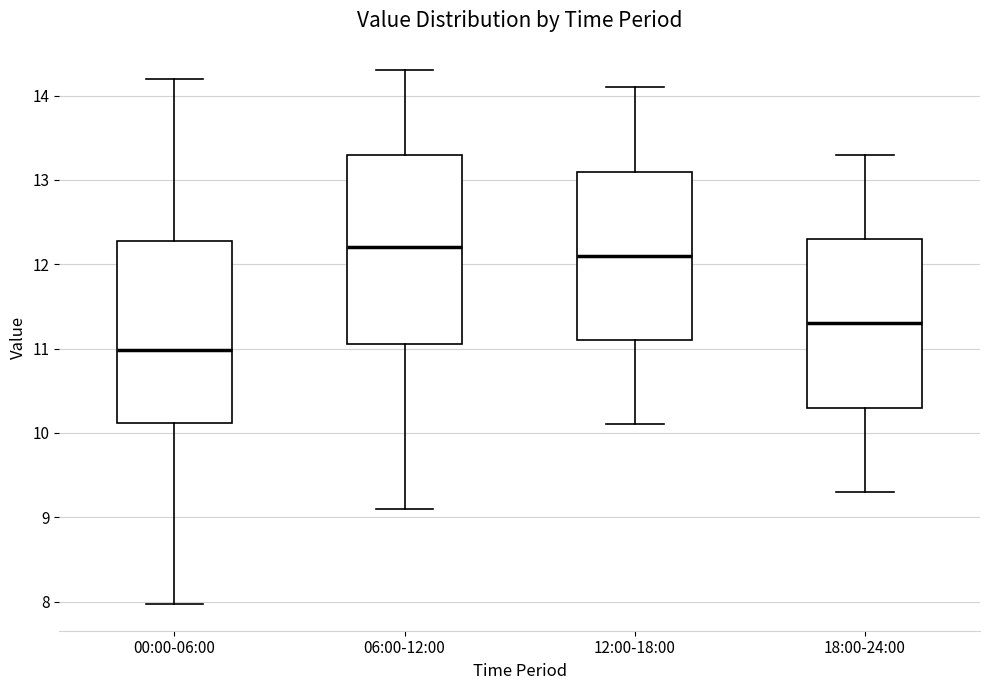

Reading left to right, read every box against the y-axis: the position of its median line, the range the box covers, and the ends of its whiskers. The values are not printed on the chart, so give them approximately, as read against the axis.

00:00-06:00: median 11.0, box 10.1 to 12.3, whiskers 8.0 to 14.2
06:00-12:00: median 12.2, box 11.1 to 13.3, whiskers 9.1 to 14.3
12:00-18:00: median 12.1, box 11.1 to 13.1, whiskers 10.1 to 14.1
18:00-24:00: median 11.3, box 10.3 to 12.3, whiskers 9.3 to 13.3